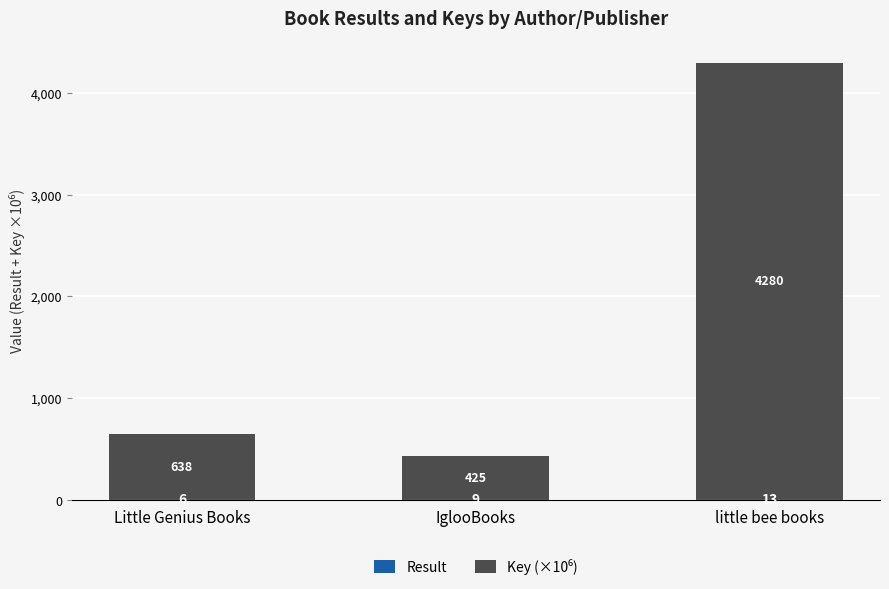

At which category is the sum across all series the highest?

little bee books